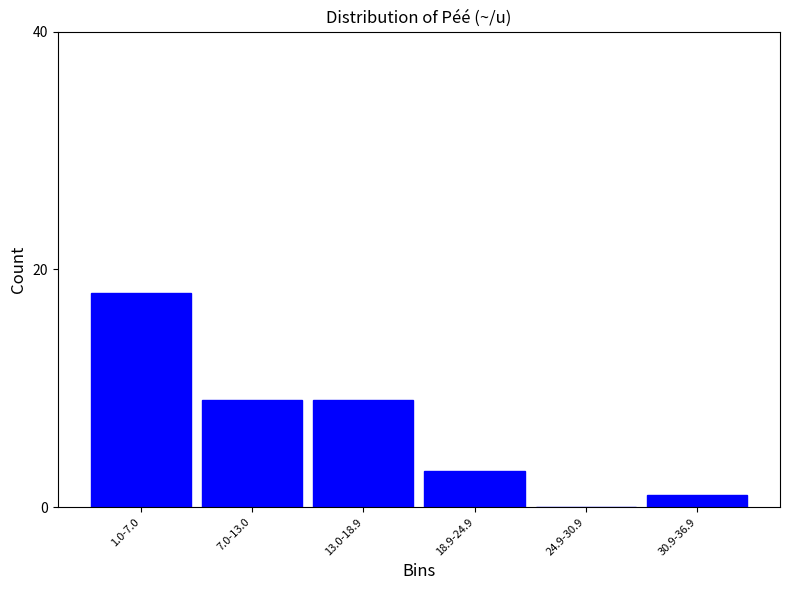

Reading right to left, extract all data points from this chart.

30.9-36.9=1	24.9-30.9=0	18.9-24.9=3	13.0-18.9=9	7.0-13.0=9	1.0-7.0=18